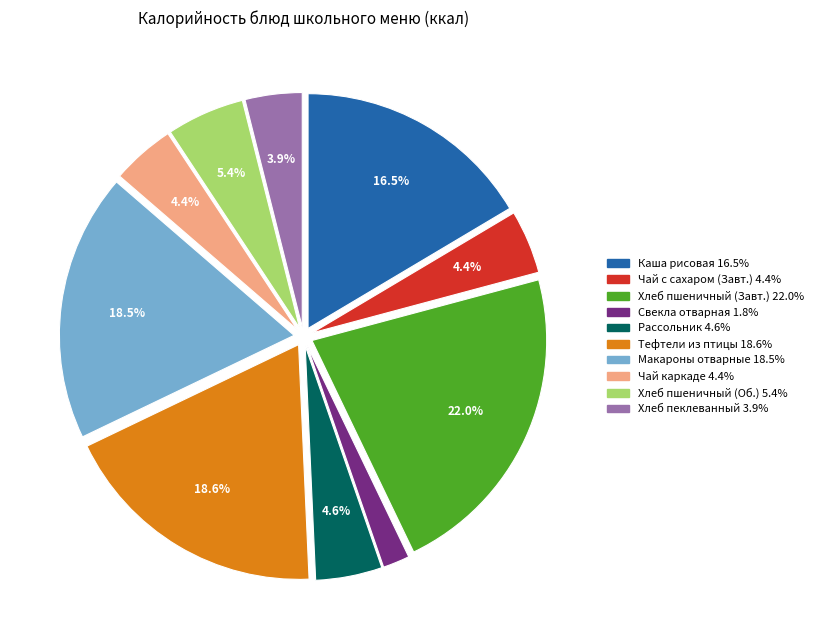

Is there a majority slice in this chart?

No